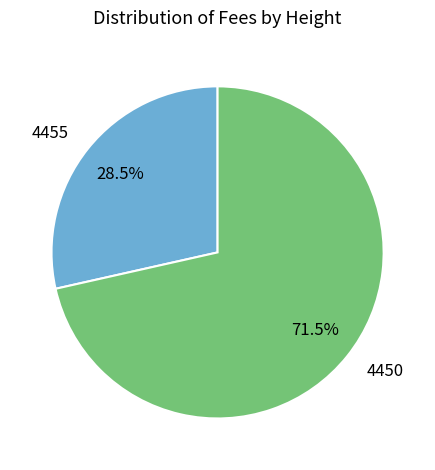

Does 4450 account for over 50% of the chart?

Yes